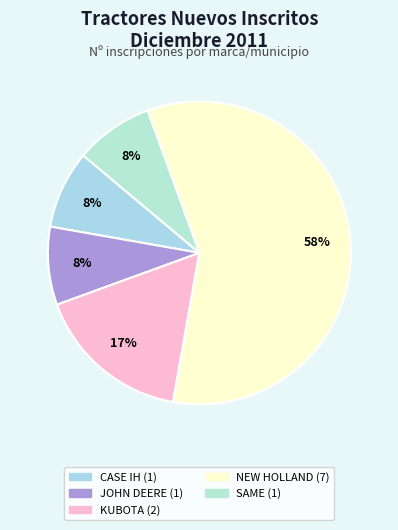

Count the number of slices in the pie.

5